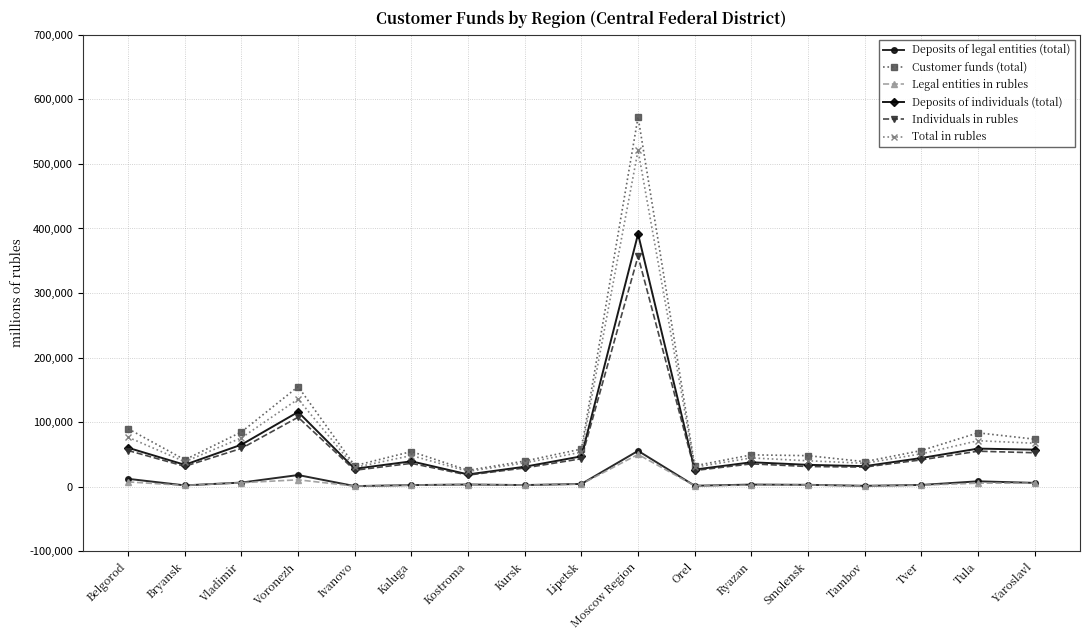

Which series changed the most between Kostroma and Moscow Region?

Customer funds (total)